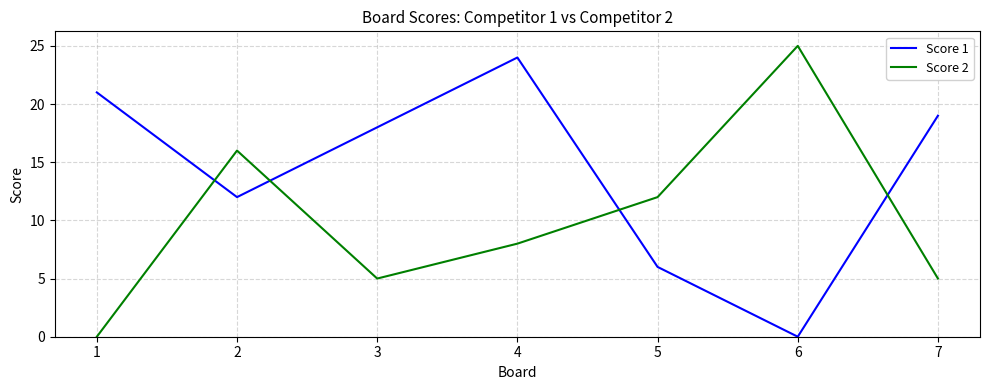

What is the difference between the second highest and second lowest values in the Score 2 series?

11